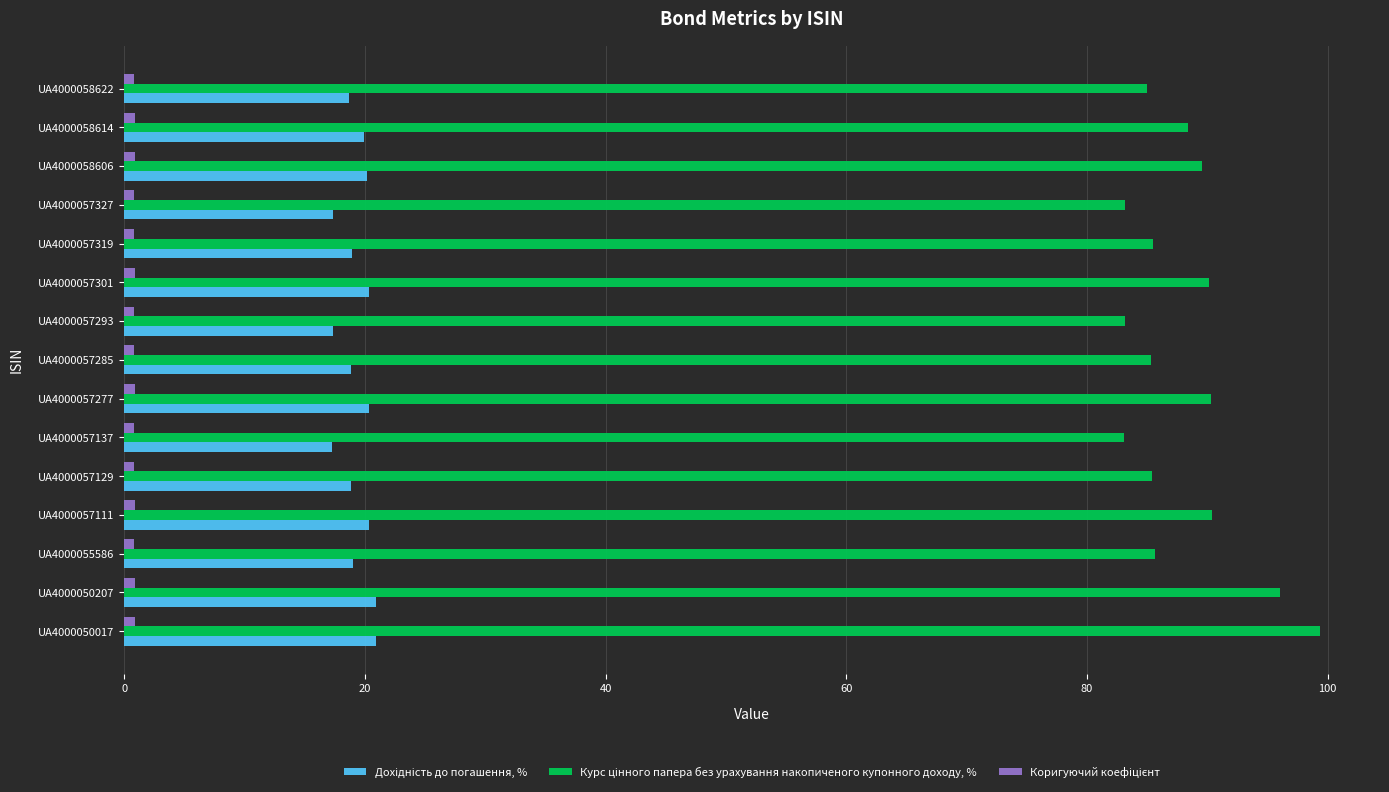

What is the greatest value displayed?

99.4